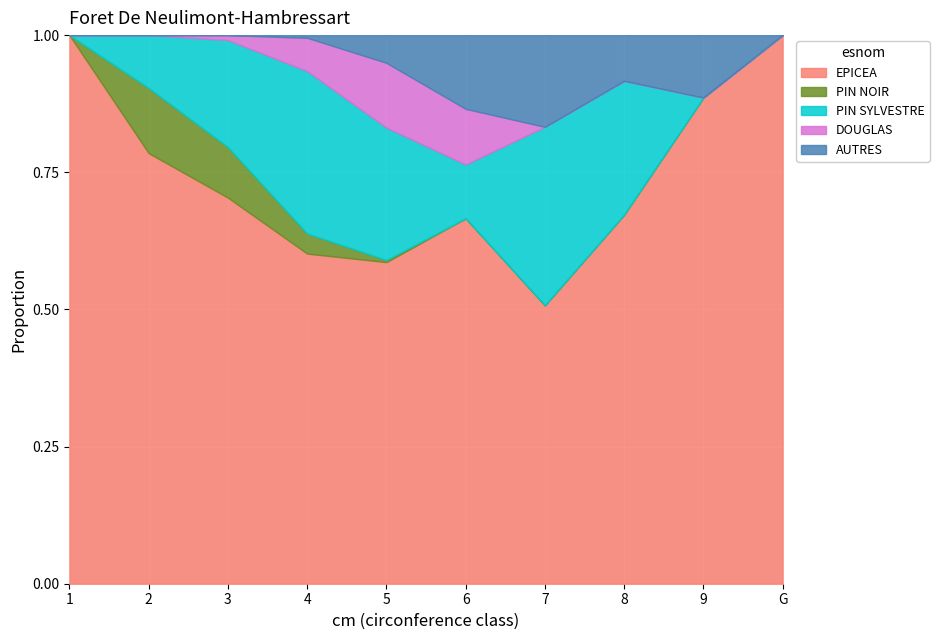

What is the total value across all series at 7?

1.0